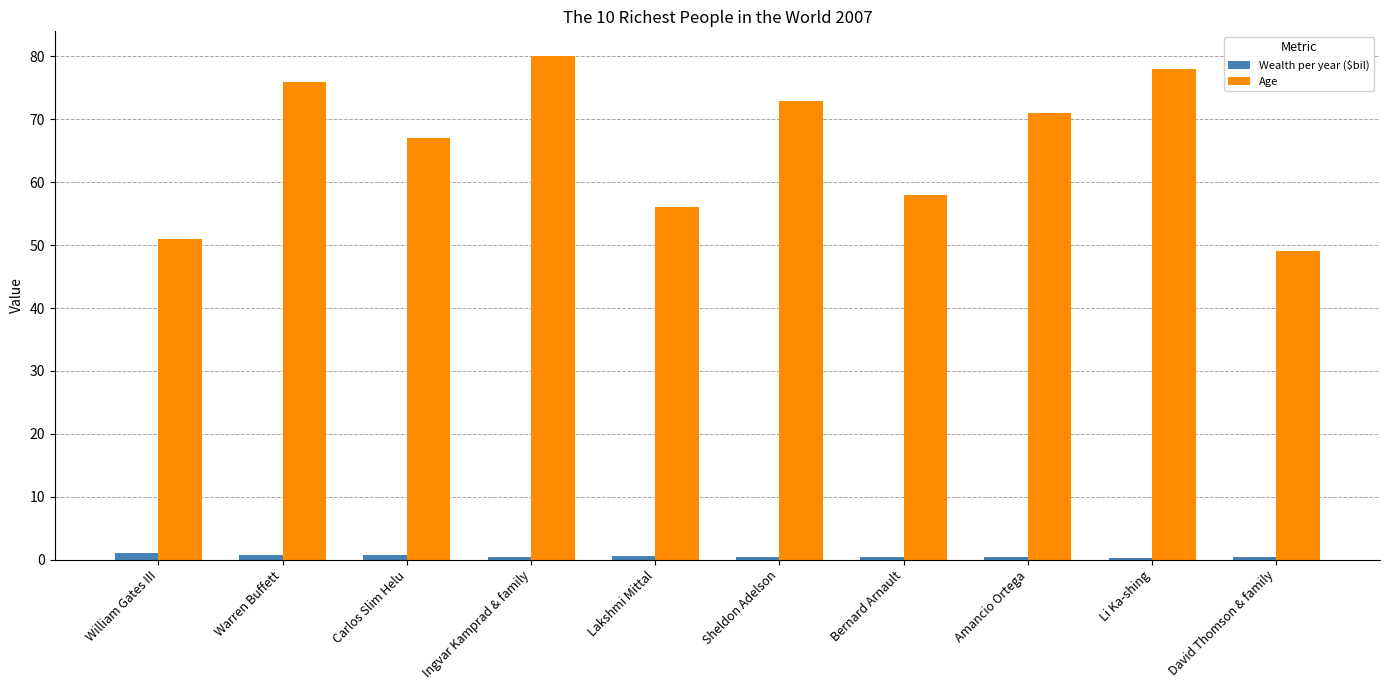

What is the smallest value displayed?

0.3